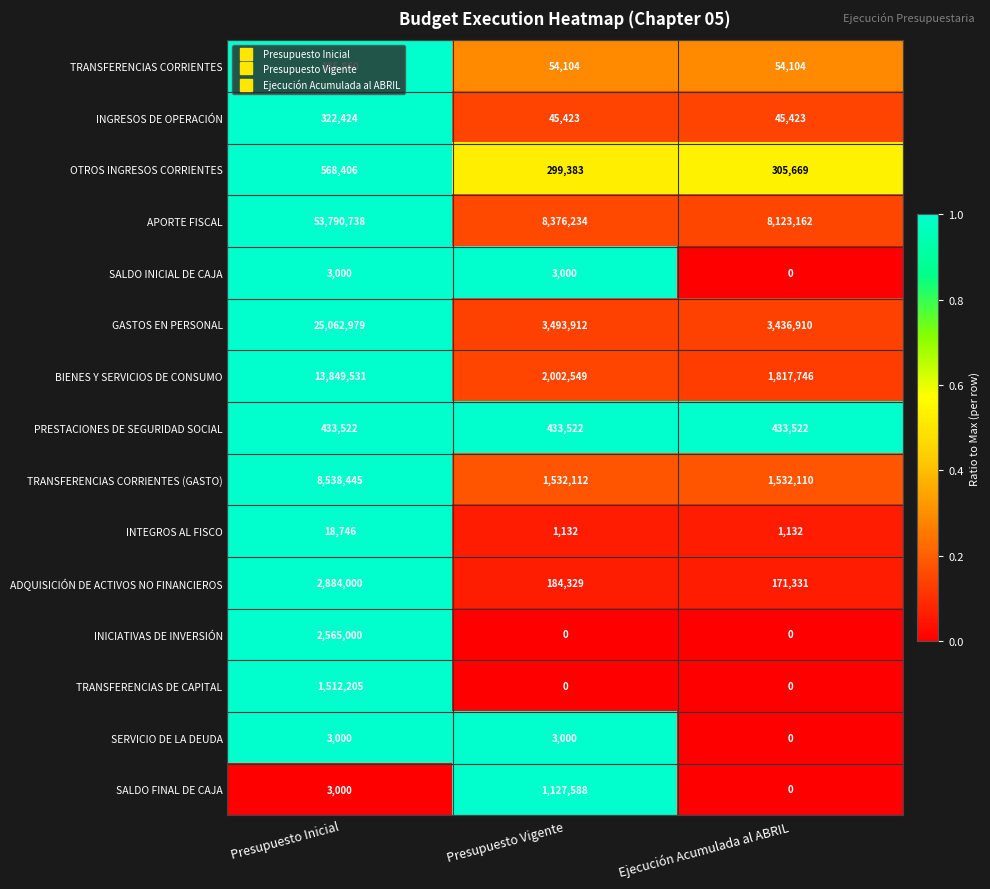

Between Presupuesto Vigente and Ejecución Acumulada al ABRIL, which series saw the biggest shift?

SALDO FINAL DE CAJA